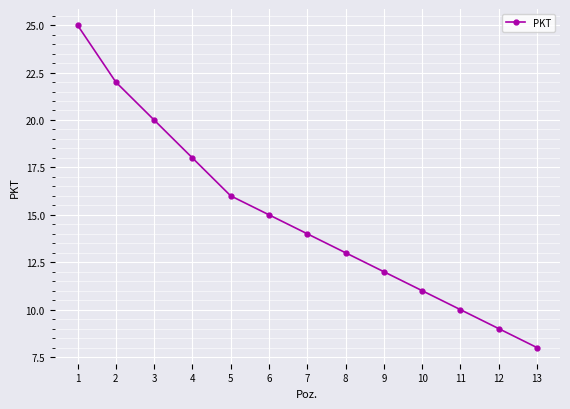

Is it true that the value at 10 is 7?

False